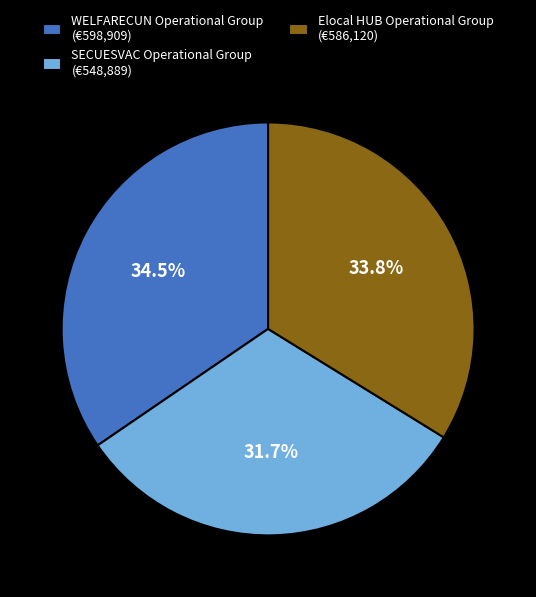

To the nearest percent, what is the average slice percentage?

33%